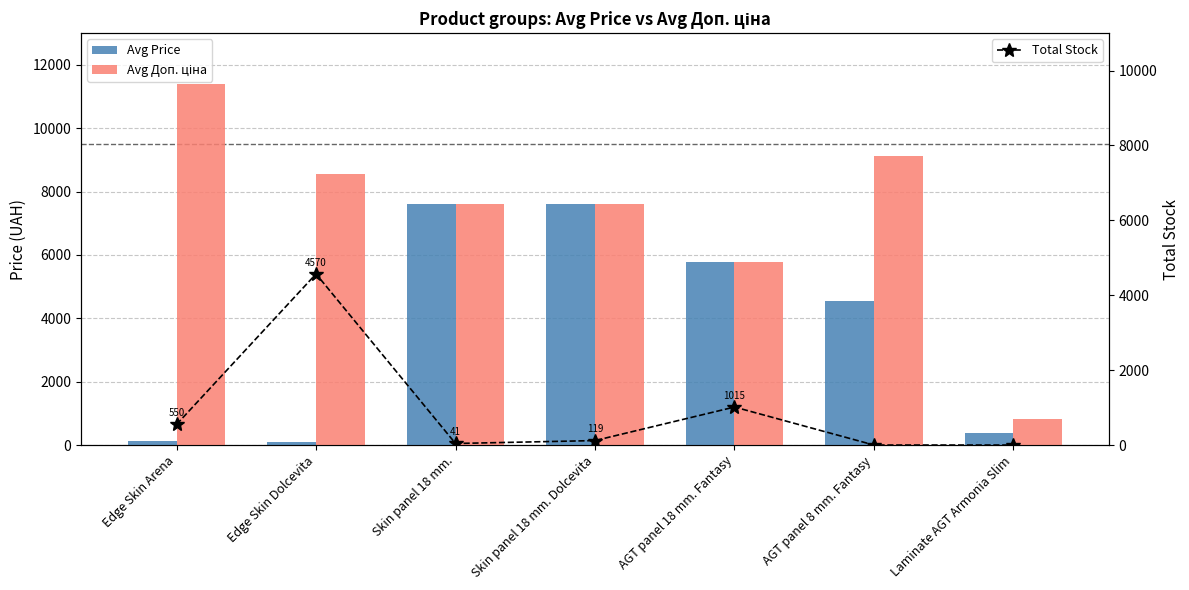

Count the number of categories in the chart.

7